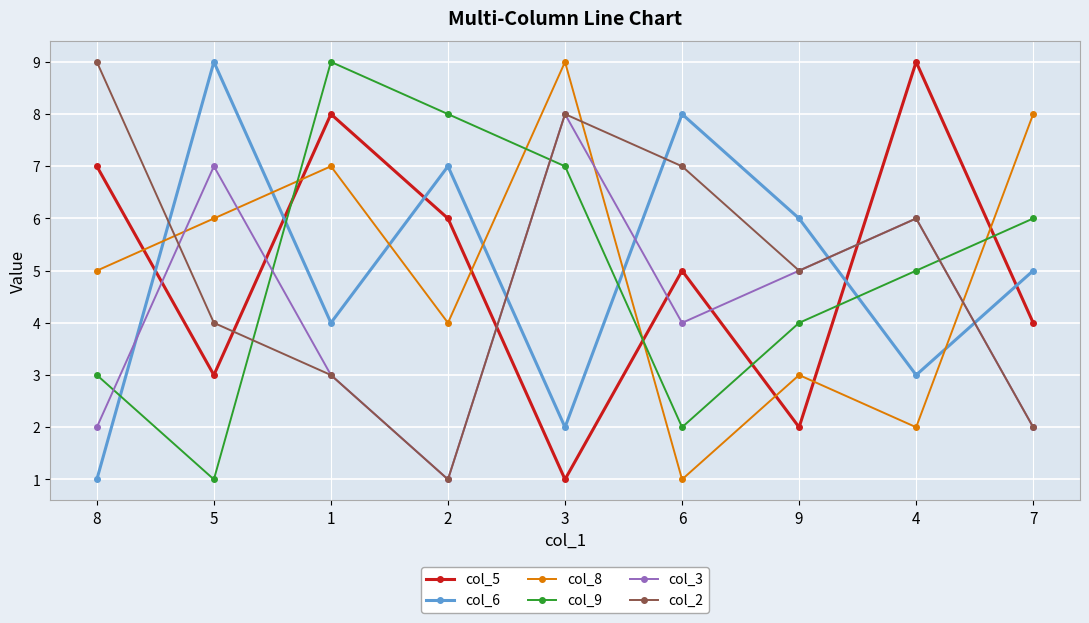

The col_2 series shows 10 at 6. True or false?

False